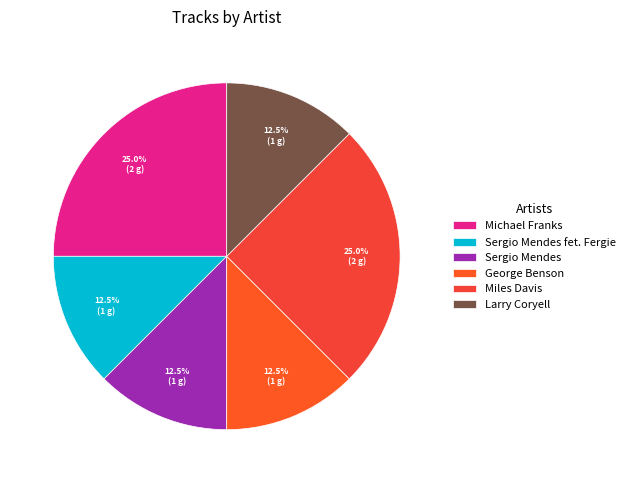

How many segments does this pie chart have?

6